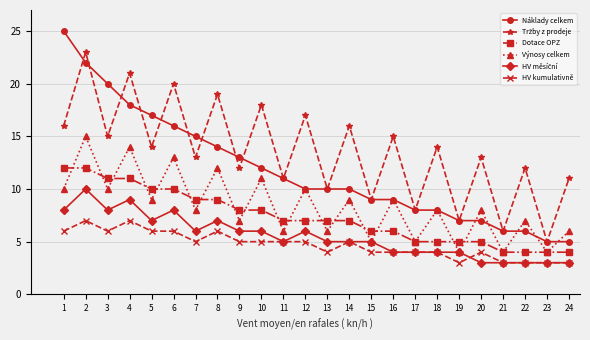

True or false: Výnosy celkem and HV kumulativně cross at least once.

False